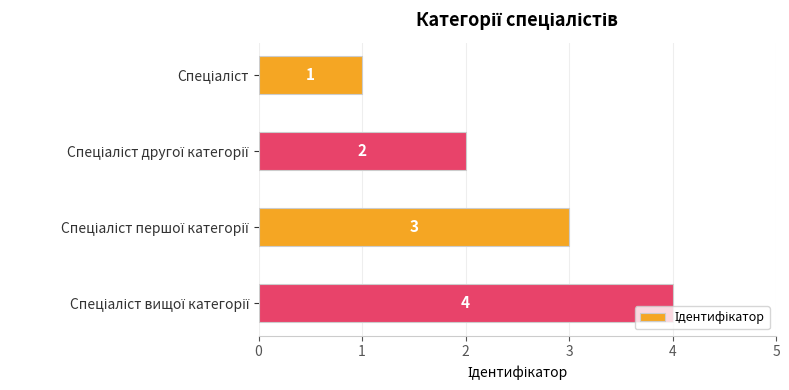

How many values are between 2 and 4?

3